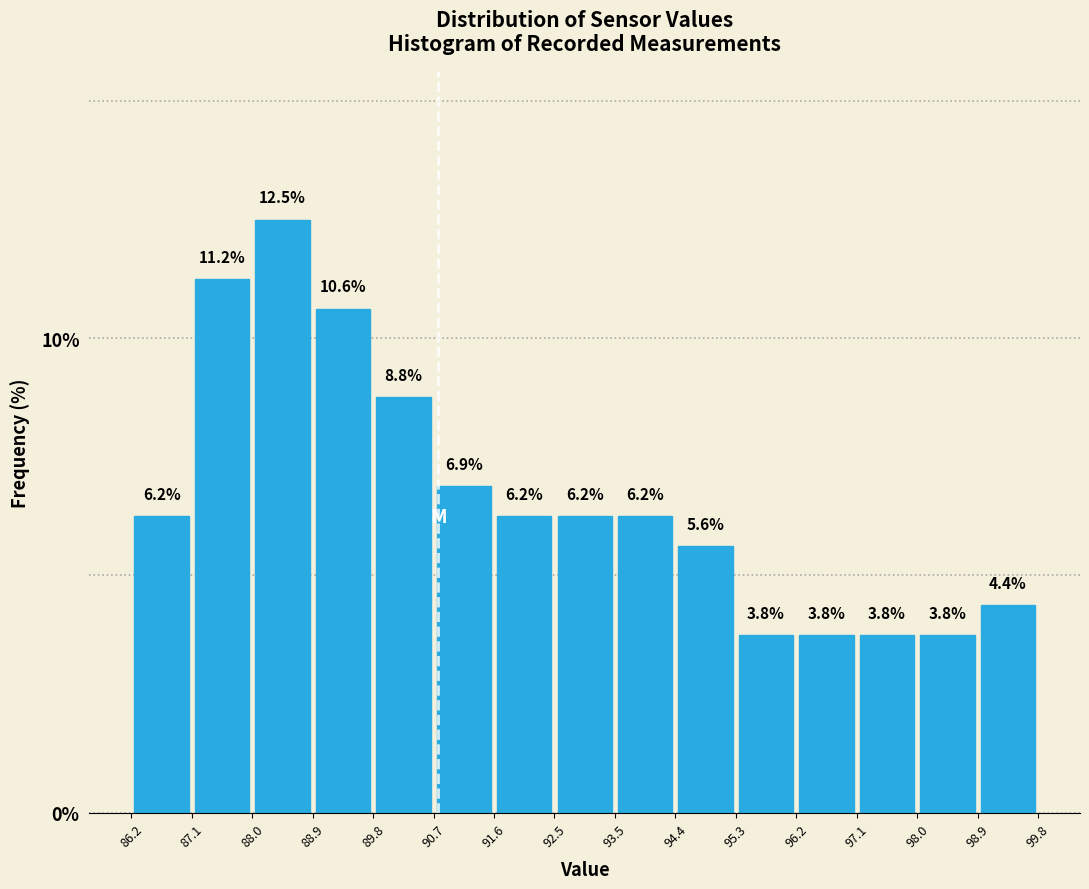

How tall is the bar that spans 98.0 to 98.9 on the x-axis?

3.8